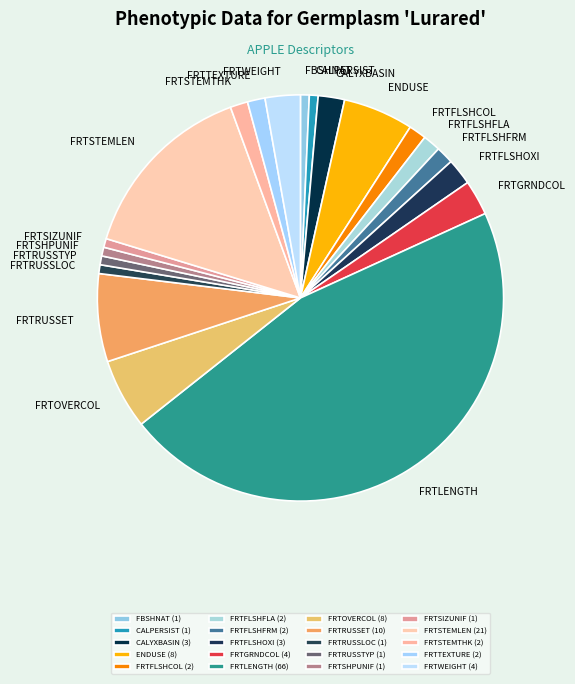

What is the total percentage of FRTFLSHFRM and FRTGRNDCOL?

4.2%